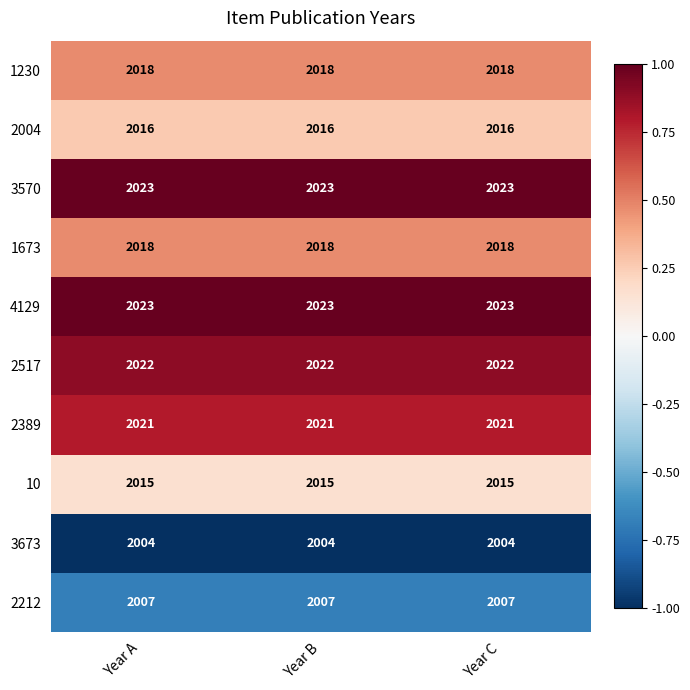

What is the total value across all series at Year C?

20167